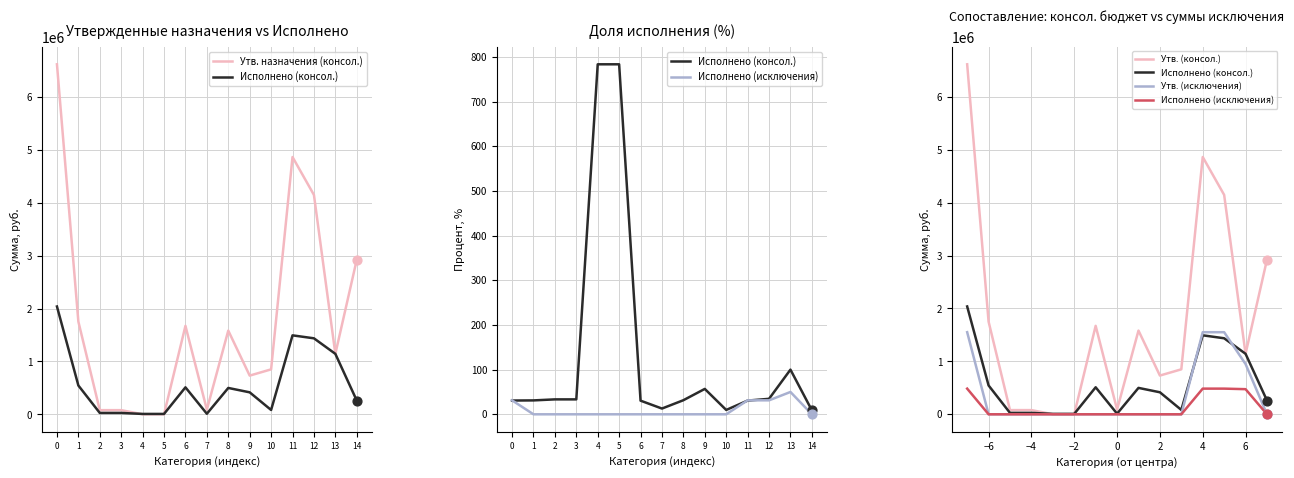

Which series reaches the minimum Y coordinate?

Исполнено (исключения)